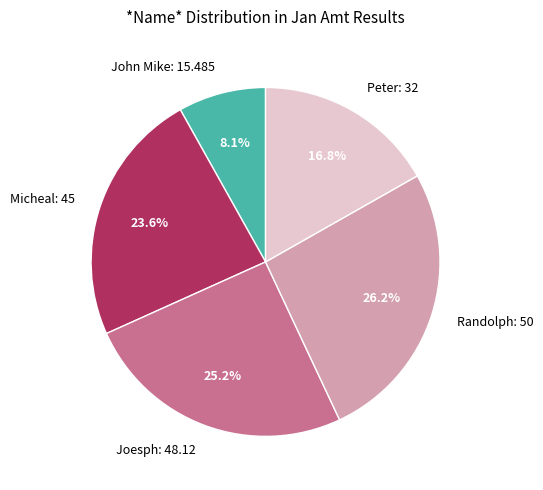

To the nearest percent, what percentage of the pie is Micheal?

24%